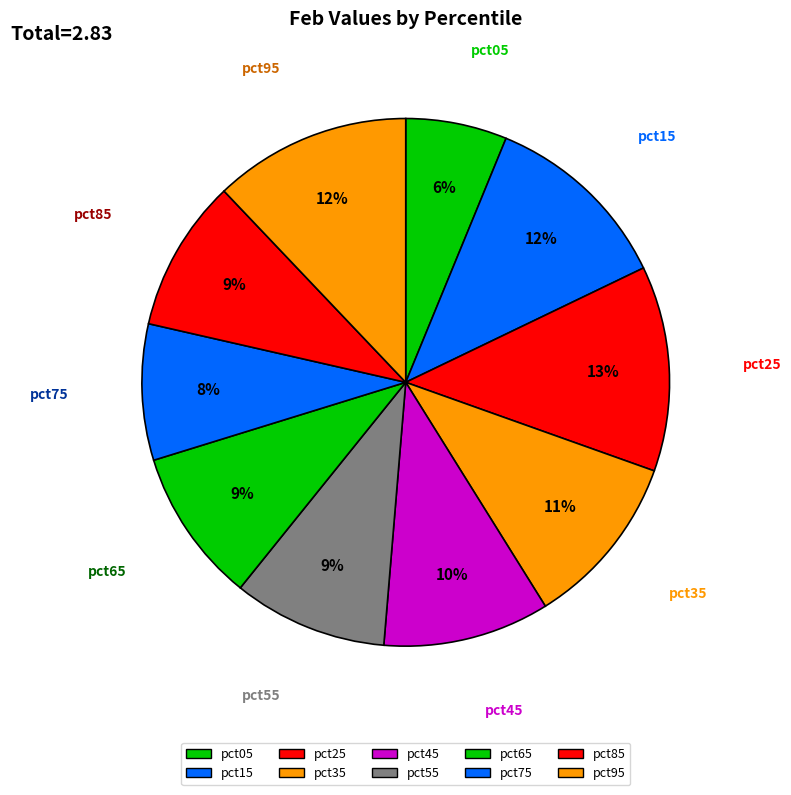

Is it true that pct95 is 12% of the pie?

True